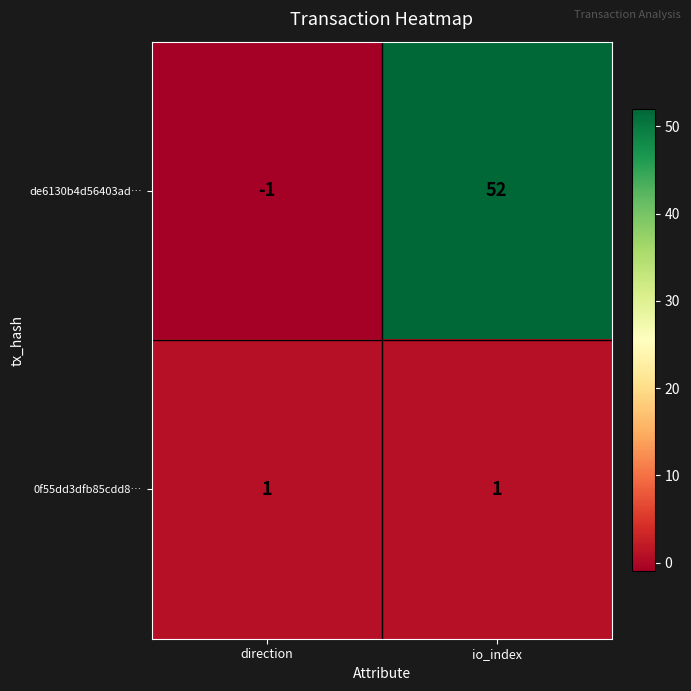

Where is de6130b4d56403ad… nearest to the value 25?

direction